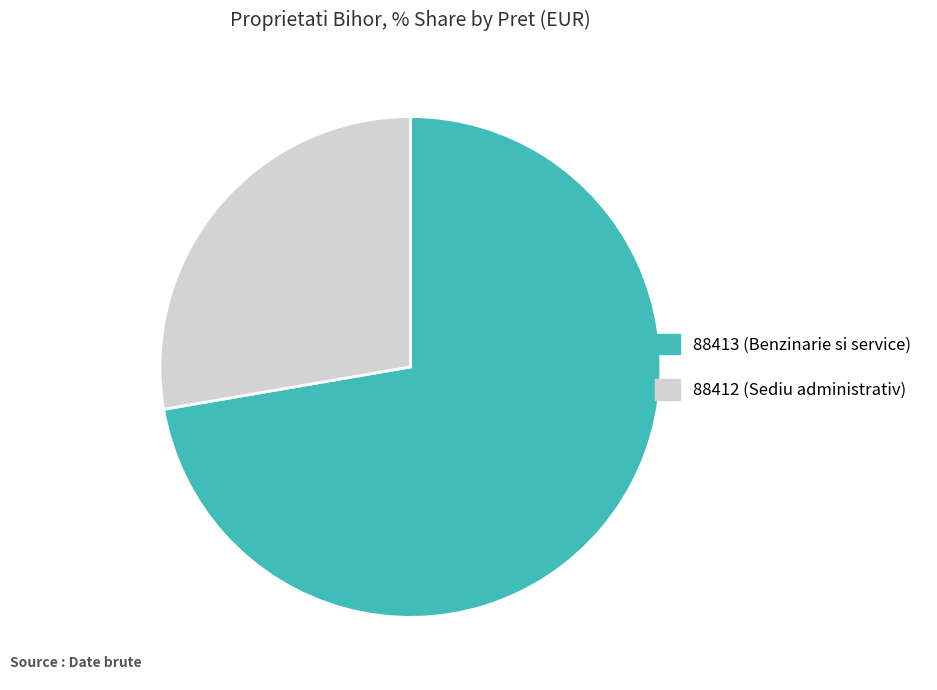

Which slice is the smallest?

88412